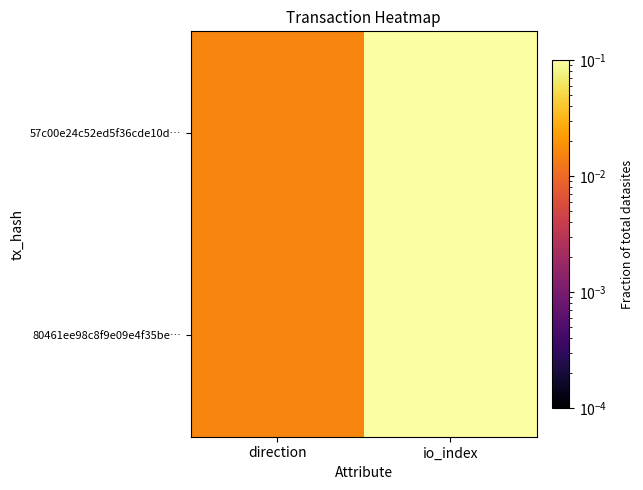

Between direction and io_index, which is larger?

io_index